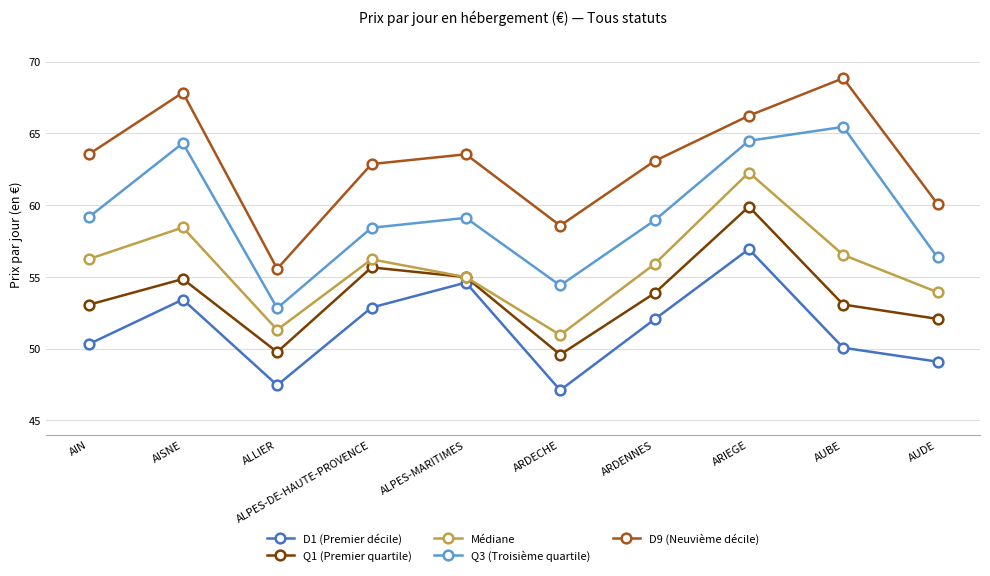

What position from the left is AIN?

1